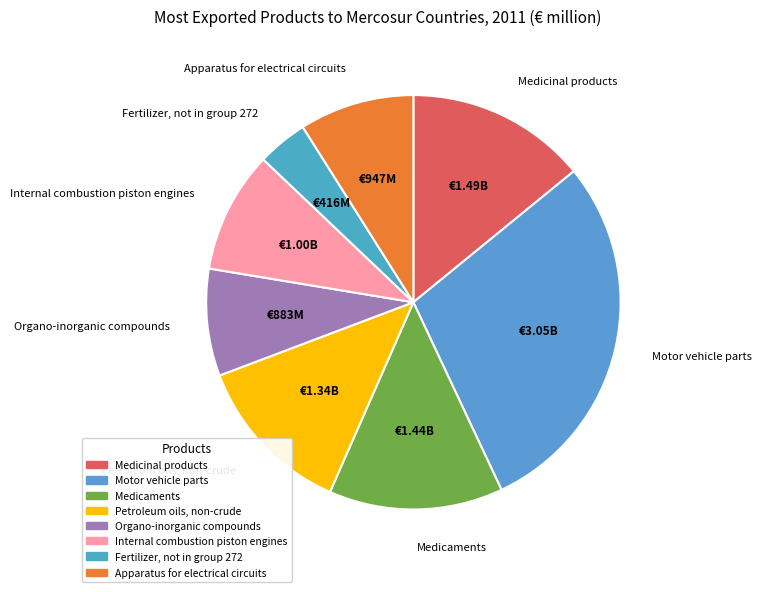

Is it true that Fertilizer, not in group 272 is 4% of the pie?

True